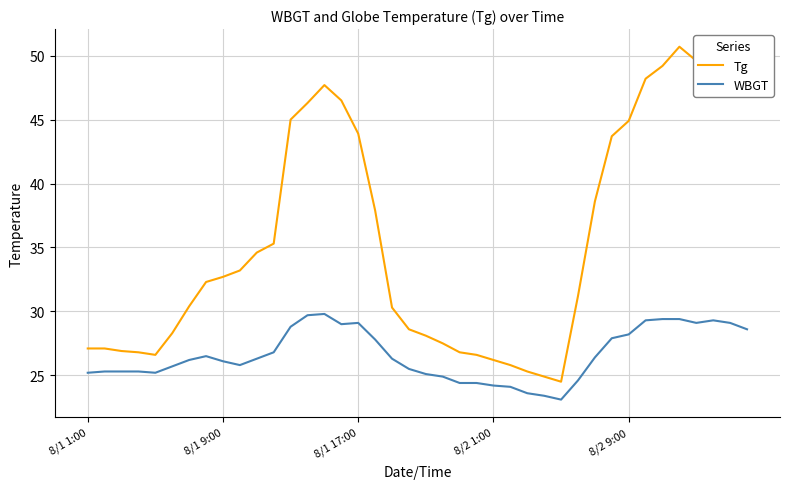

True or false: Tg and WBGT intersect in this chart.

False